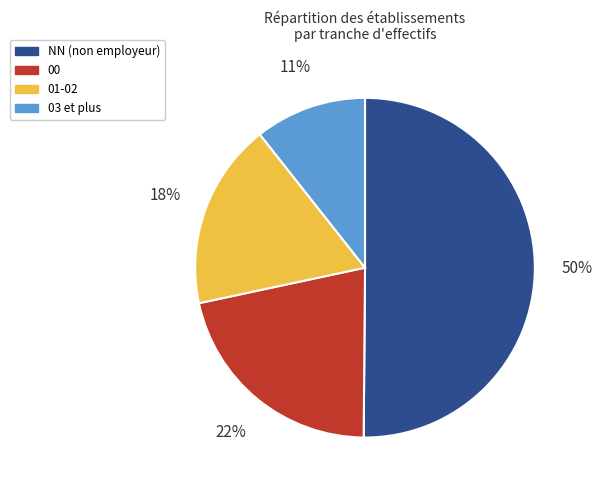

Do 00 and NN (non employeur) together represent more than half of the pie?

Yes